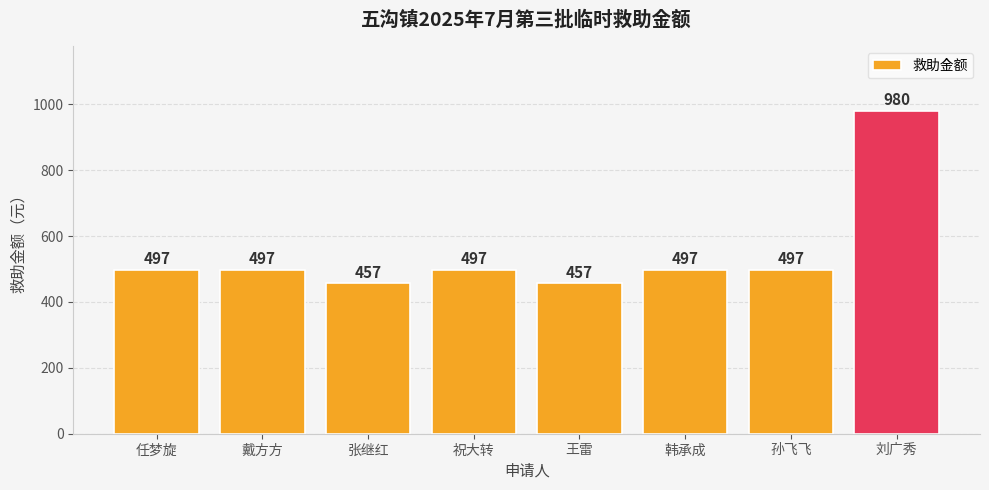

Between 祝大转 and 刘广秀, which is larger?

刘广秀